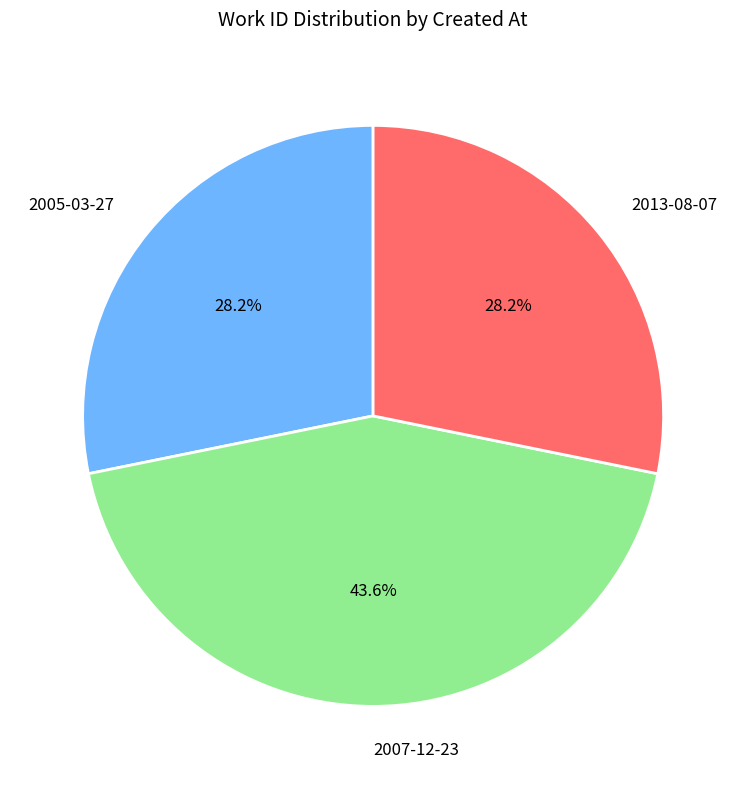

To the nearest percent, what is the combined percentage of 2007-12-23 and 2013-08-07?

72%